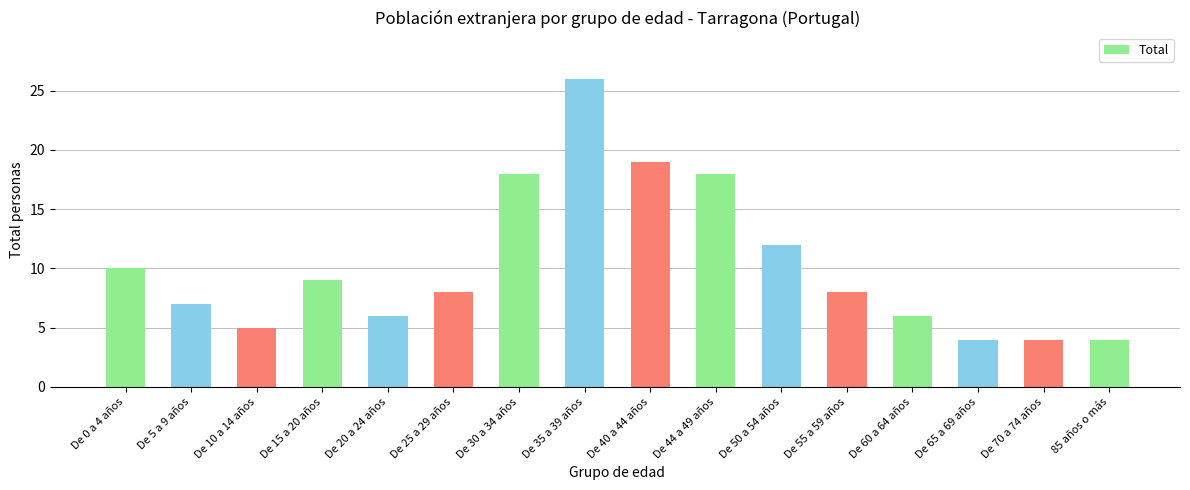

Reading left to right, extract all data points from this chart.

10	7	5	9	6	8	18	26	19	18	12	8	6	4	4	4